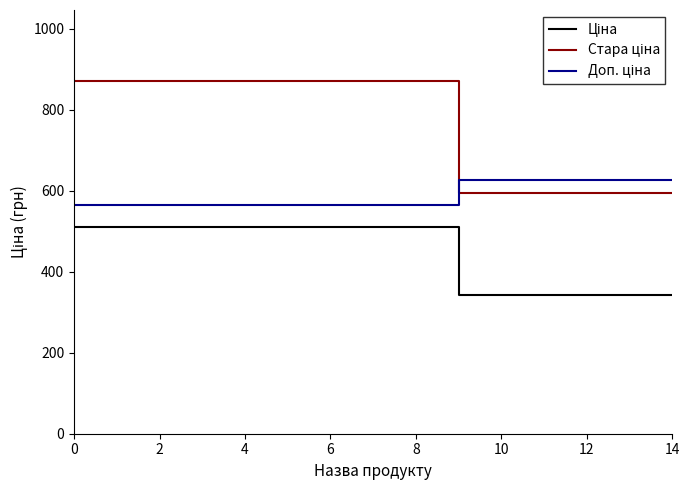

What is the minimum value shown in the chart?

342.1